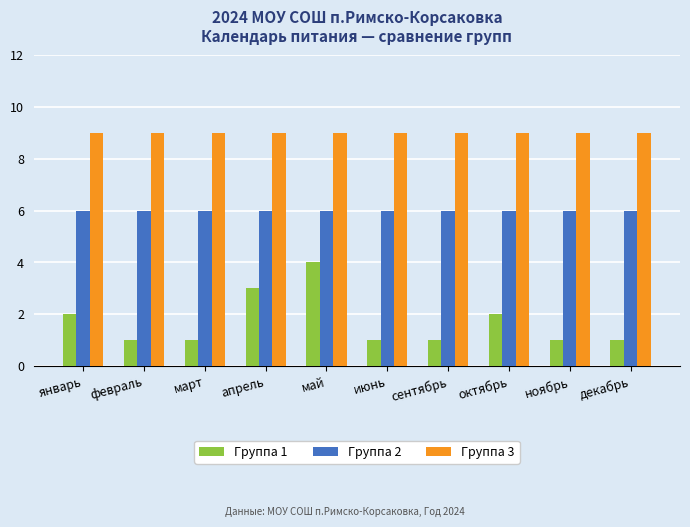

What is the spread (max minus min) of values at декабрь?

8